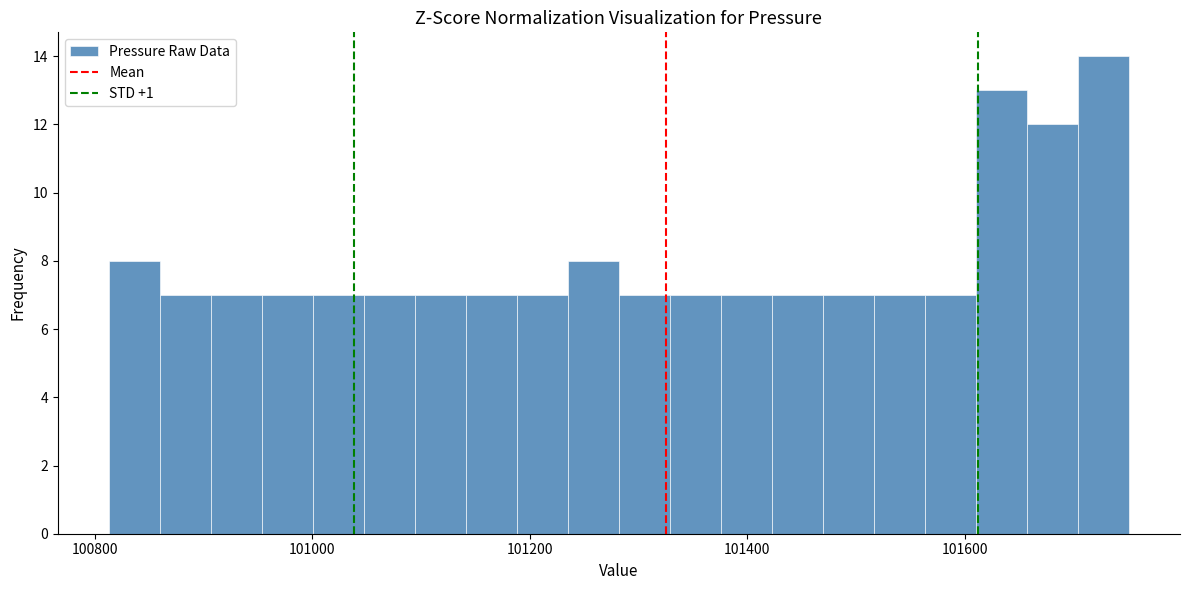

Around what value on the x-axis is the tallest bar? Give the approximate position of its centre, as read against the axis.

101720